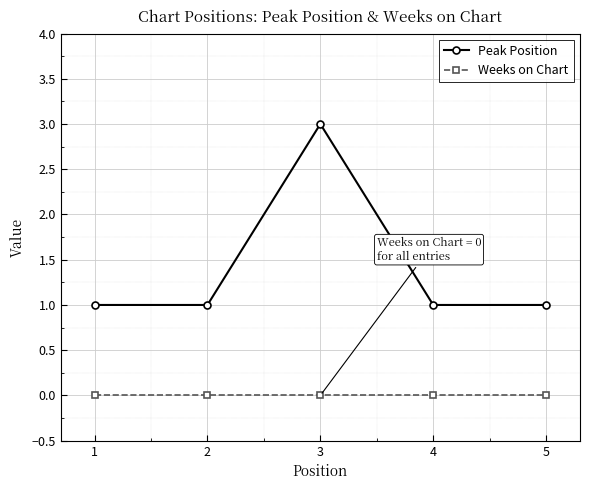

How many Peak Position values are between 1 and 2?

4